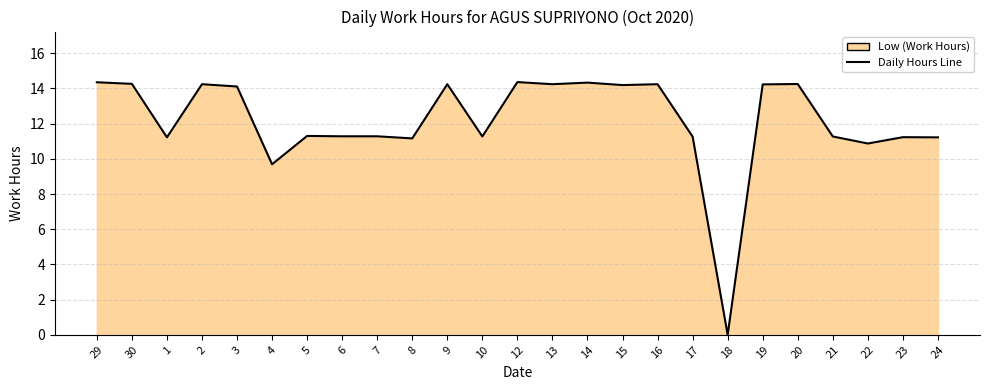

Where is the data nearest to the value 7?

4